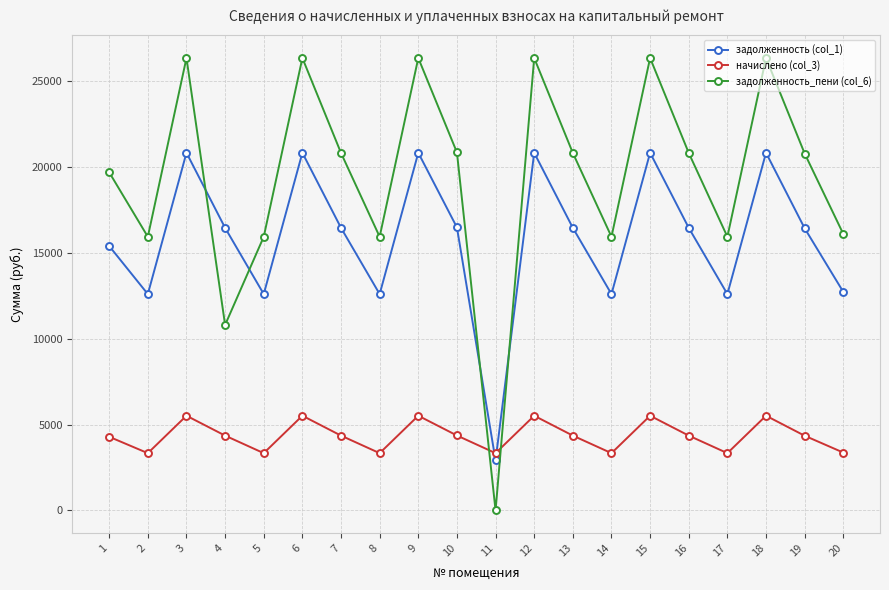

Which series has the largest total across all categories?

задолженность_пени (col_6)